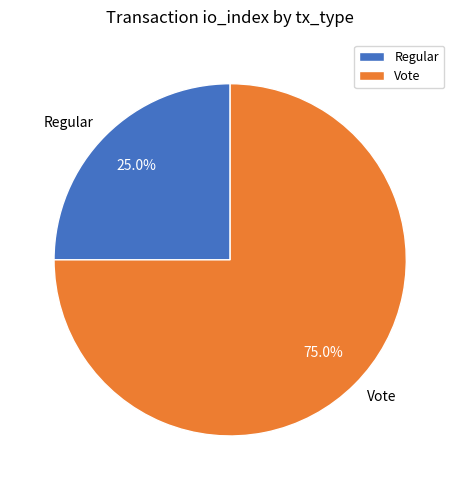

What percentage do Regular and Vote together represent?

100.0%